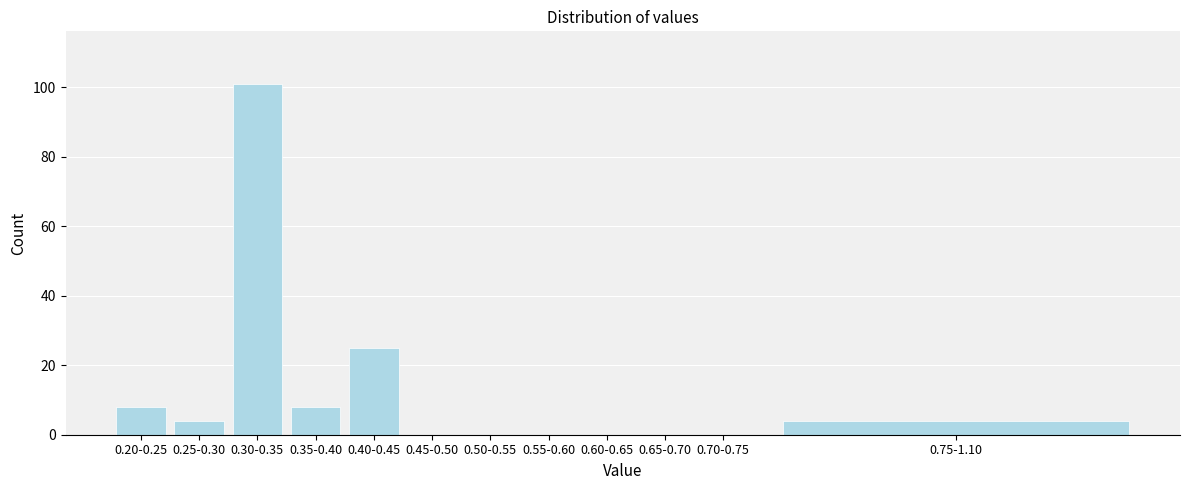

Reading left to right, list all the values displayed in this chart.

0.20-0.25=8	0.25-0.30=4	0.30-0.35=101	0.35-0.40=8	0.40-0.45=25	0.45-0.50=0	0.50-0.55=0	0.55-0.60=0	0.60-0.65=0	0.65-0.70=0	0.70-0.75=0	0.75-1.10=4